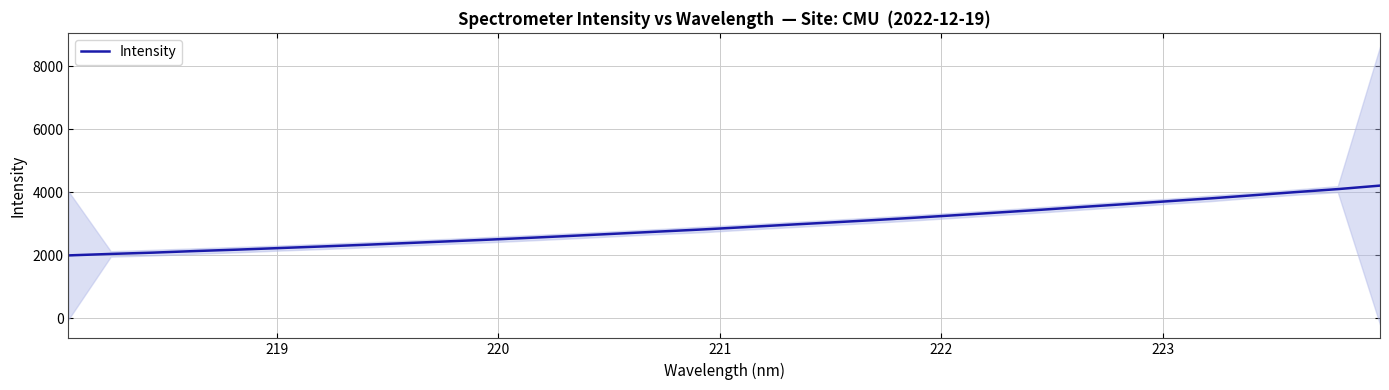

What is the highest value of the Intensity series?

4212.2